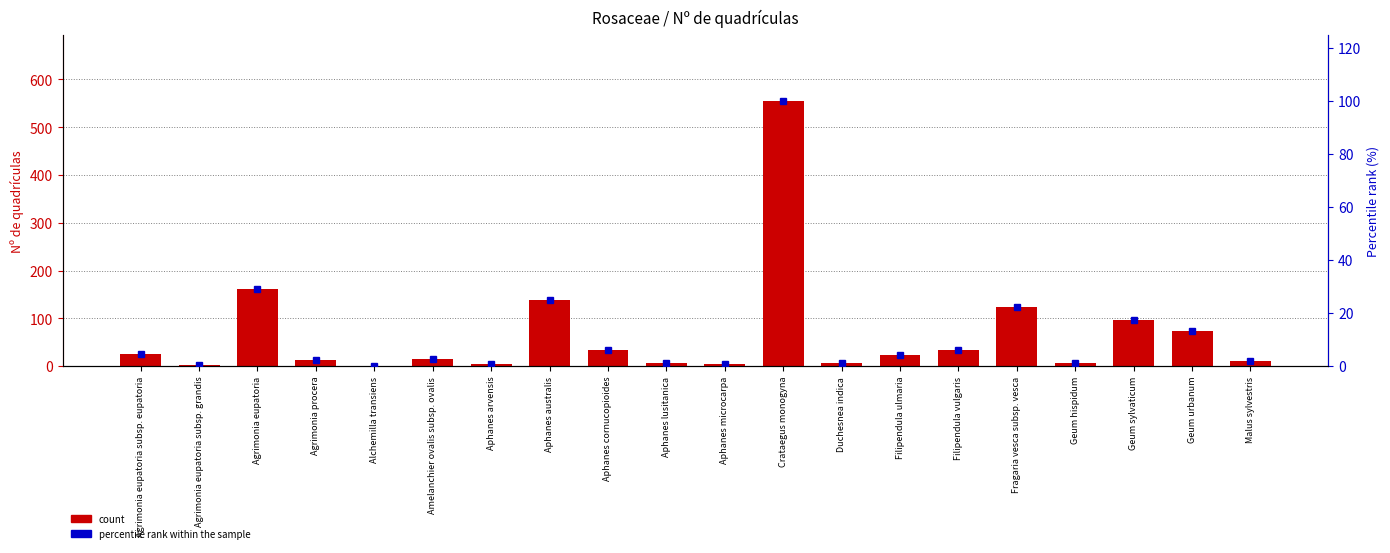

What are all the series names shown in the legend?

count, percentile rank within the sample